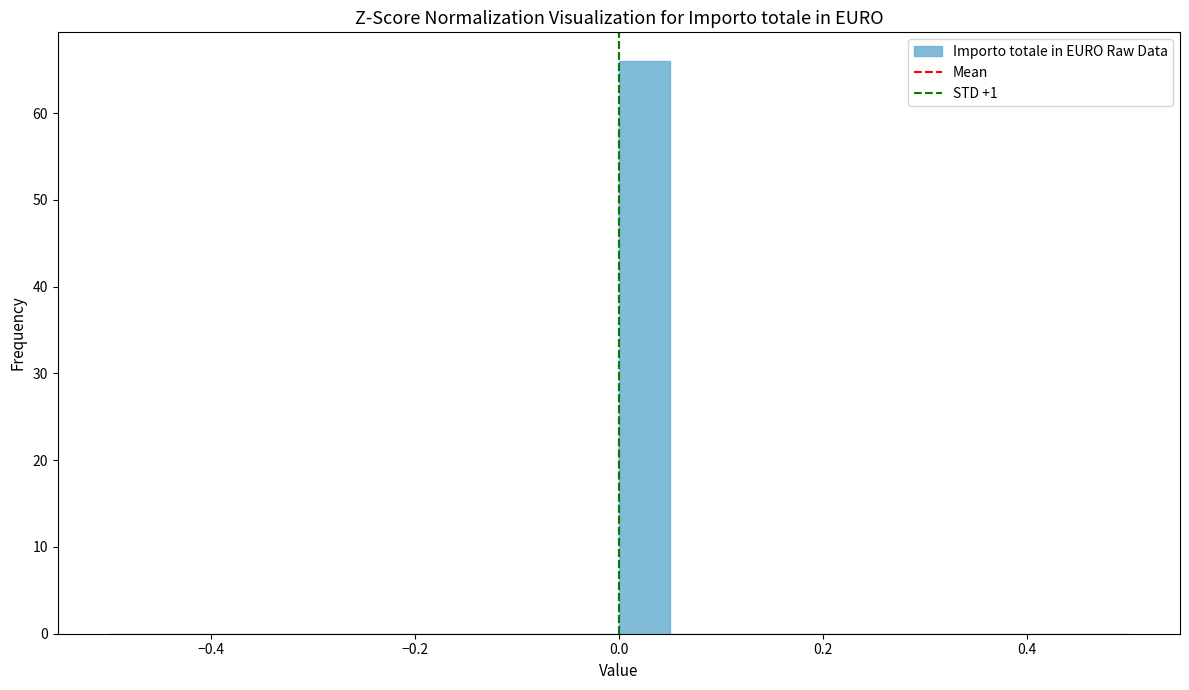

Read against the x-axis, roughly where is the centre of the tallest bar?

0.02